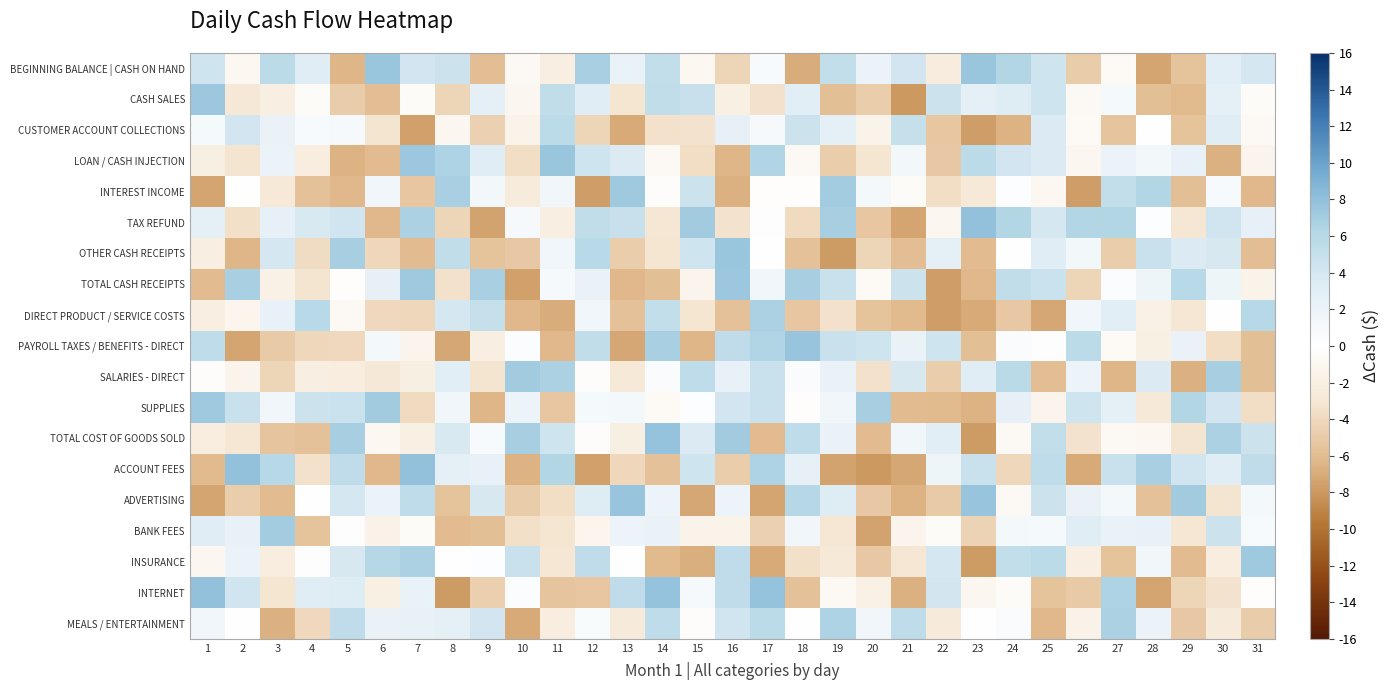

Rank the series by their maximum value, from highest to lowest.

ACCOUNT FEES, INTERNET, TAX REFUND, TOTAL COST OF GOODS SOLD, ADVERTISING, PAYROLL TAXES / BENEFITS - DIRECT, BEGINNING BALANCE | CASH ON HAND, OTHER CASH RECEIPTS, LOAN / CASH INJECTION, CASH SALES, TOTAL CASH RECEIPTS, SUPPLIES, INTEREST INCOME, INSURANCE, SALARIES - DIRECT, BANK FEES, DIRECT PRODUCT / SERVICE COSTS, MEALS / ENTERTAINMENT, CUSTOMER ACCOUNT COLLECTIONS